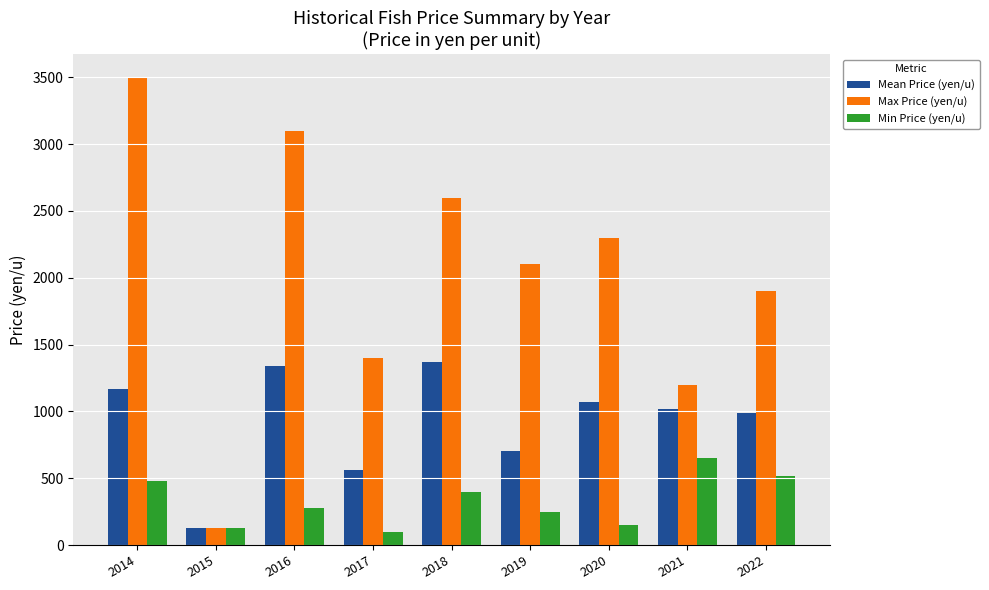

What is the difference between the Mean Price (yen/u) values at 2017 and 2019?

147